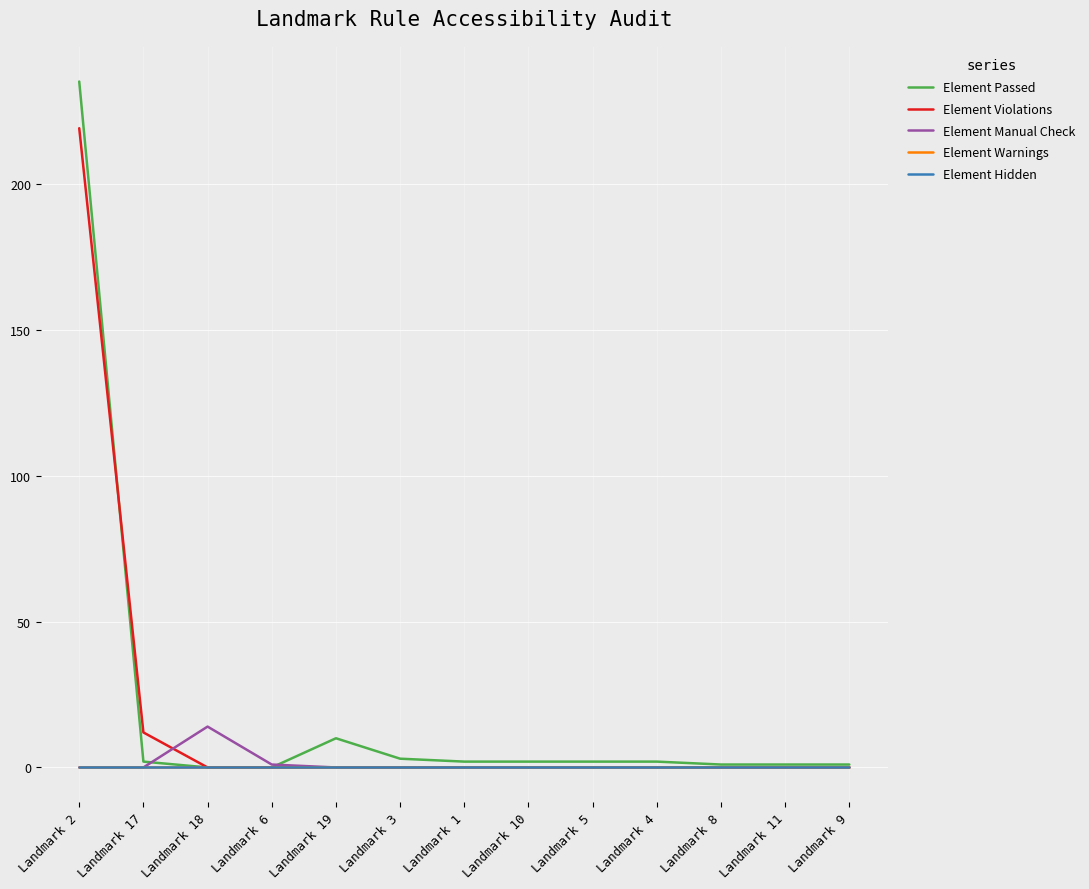

What is the difference between the second highest and minimum values in the Element Violations series?

12